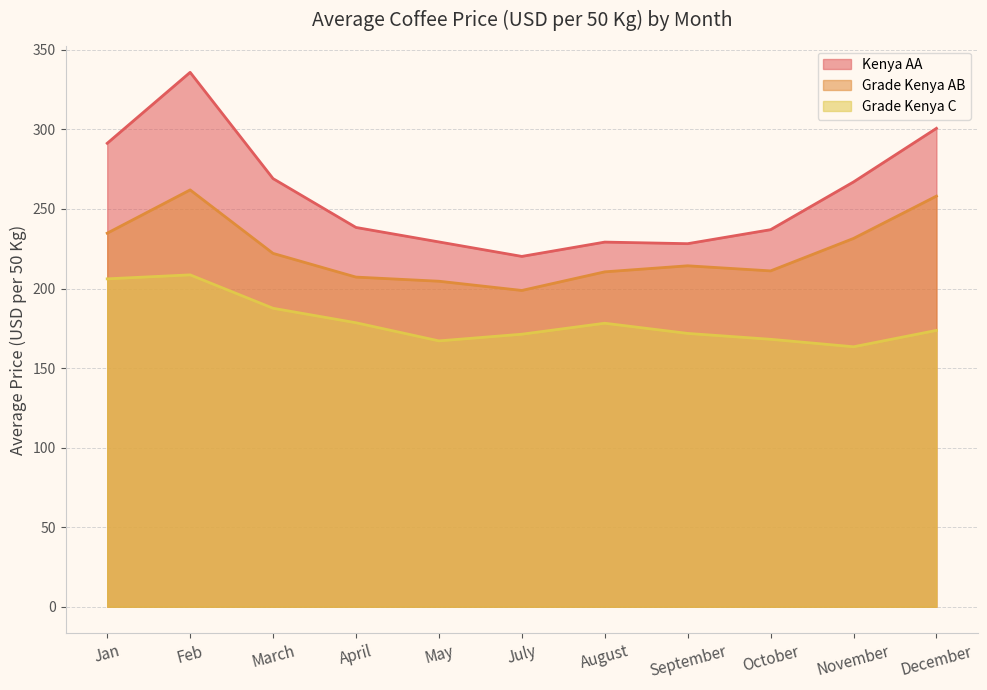

Which series has the largest total across all categories?

Kenya AA